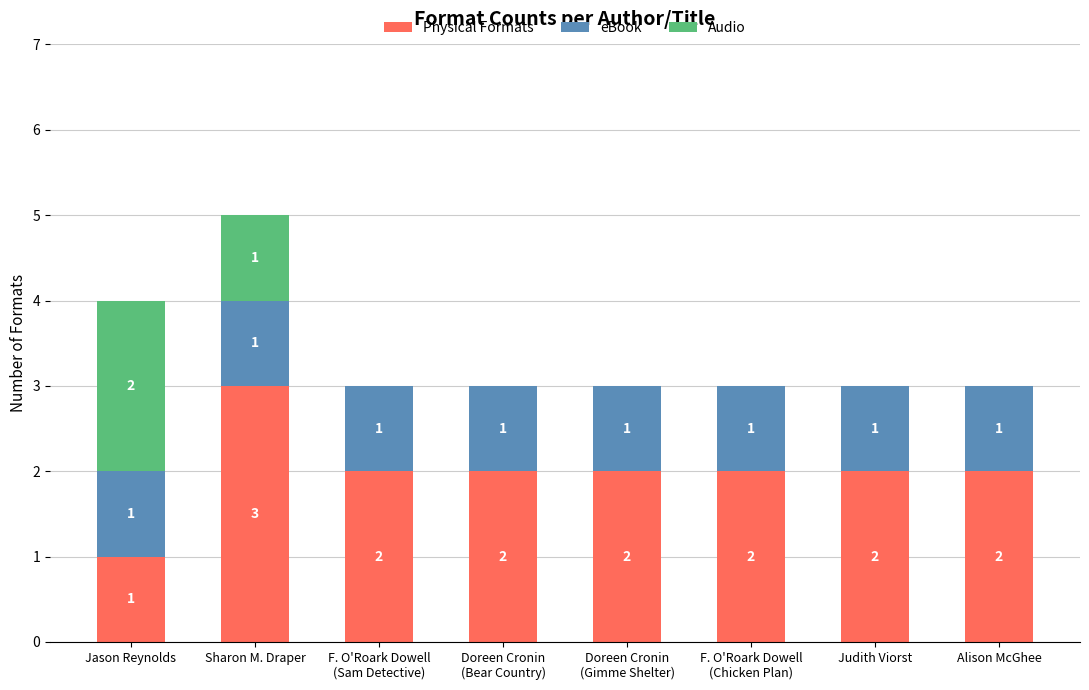

What is the total value across all series at Alison McGhee?

3